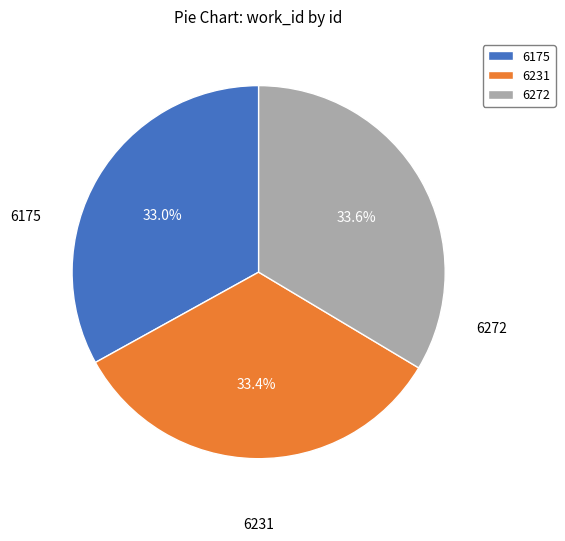

Is there any slice that represents more than half of the pie?

No